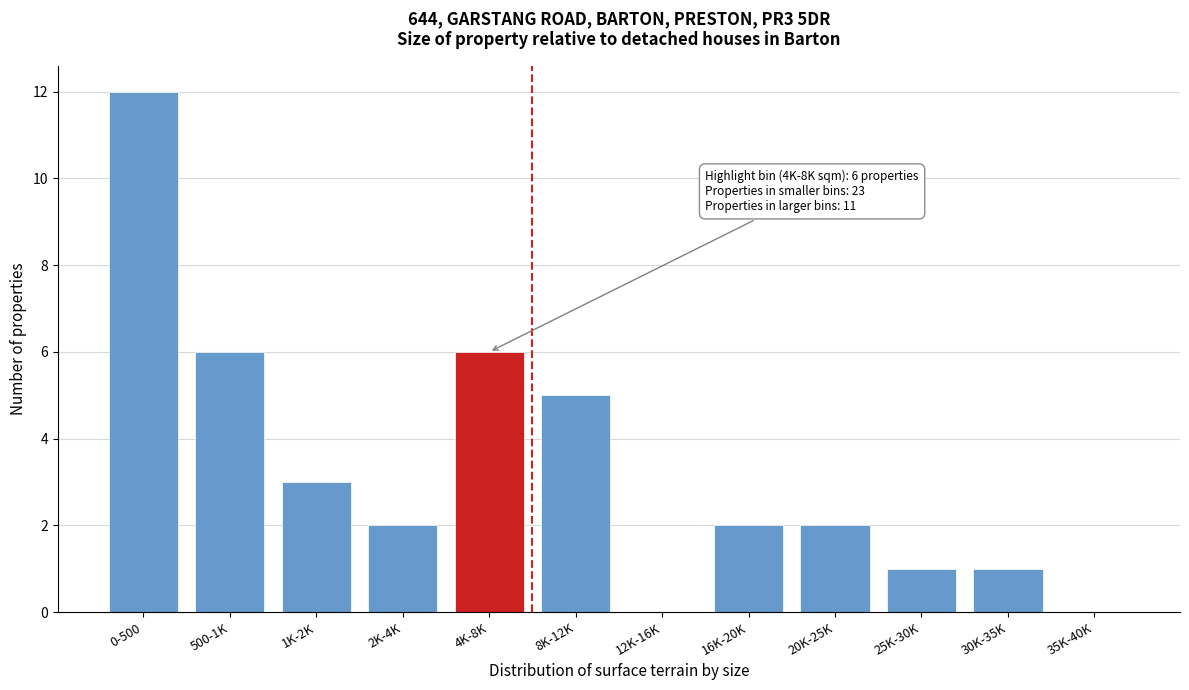

Reading left to right, list all the values displayed in this chart.

0-500=12	500-1K=6	1K-2K=3	2K-4K=2	4K-8K=6	8K-12K=5	12K-16K=0	16K-20K=2	20K-25K=2	25K-30K=1	30K-35K=1	35K-40K=0